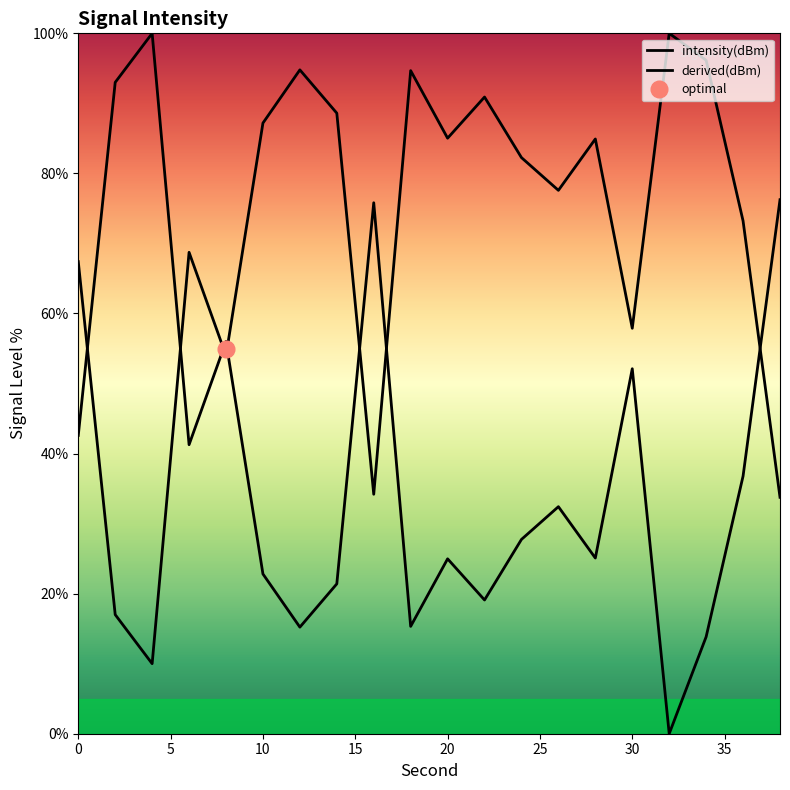

Is the value of derived(dBm) at 13 greater than the value of intensity(dBm) at 12?

Yes